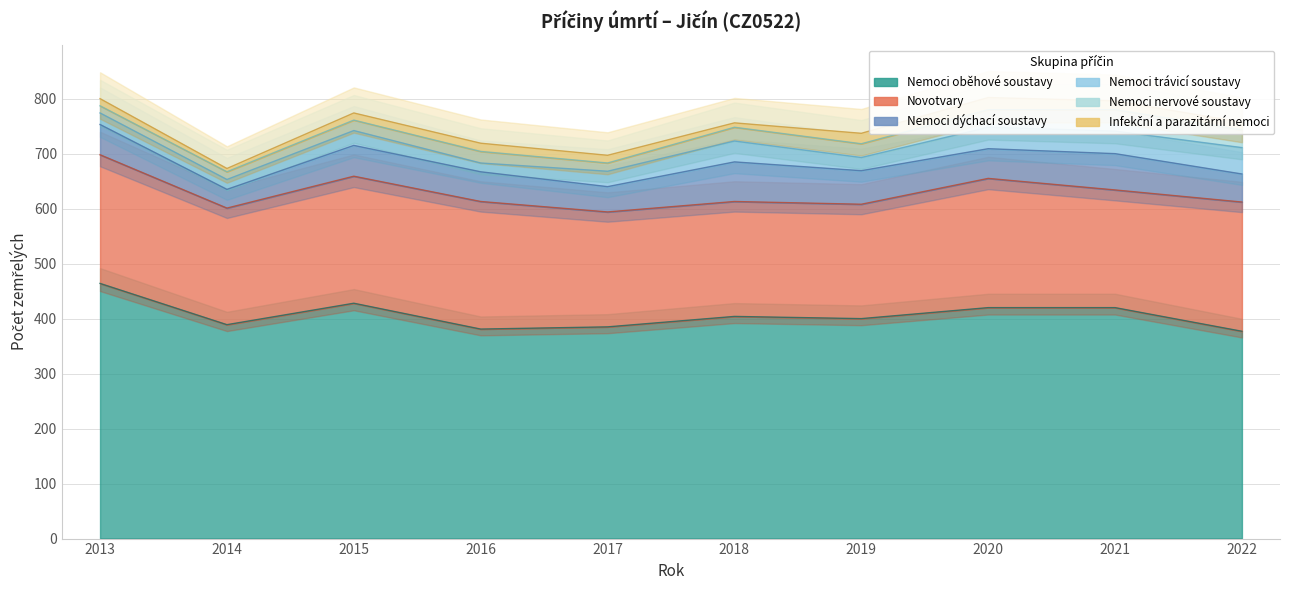

True or false: Nemoci oběhové soustavy and Nemoci dýchací soustavy cross at least once.

False